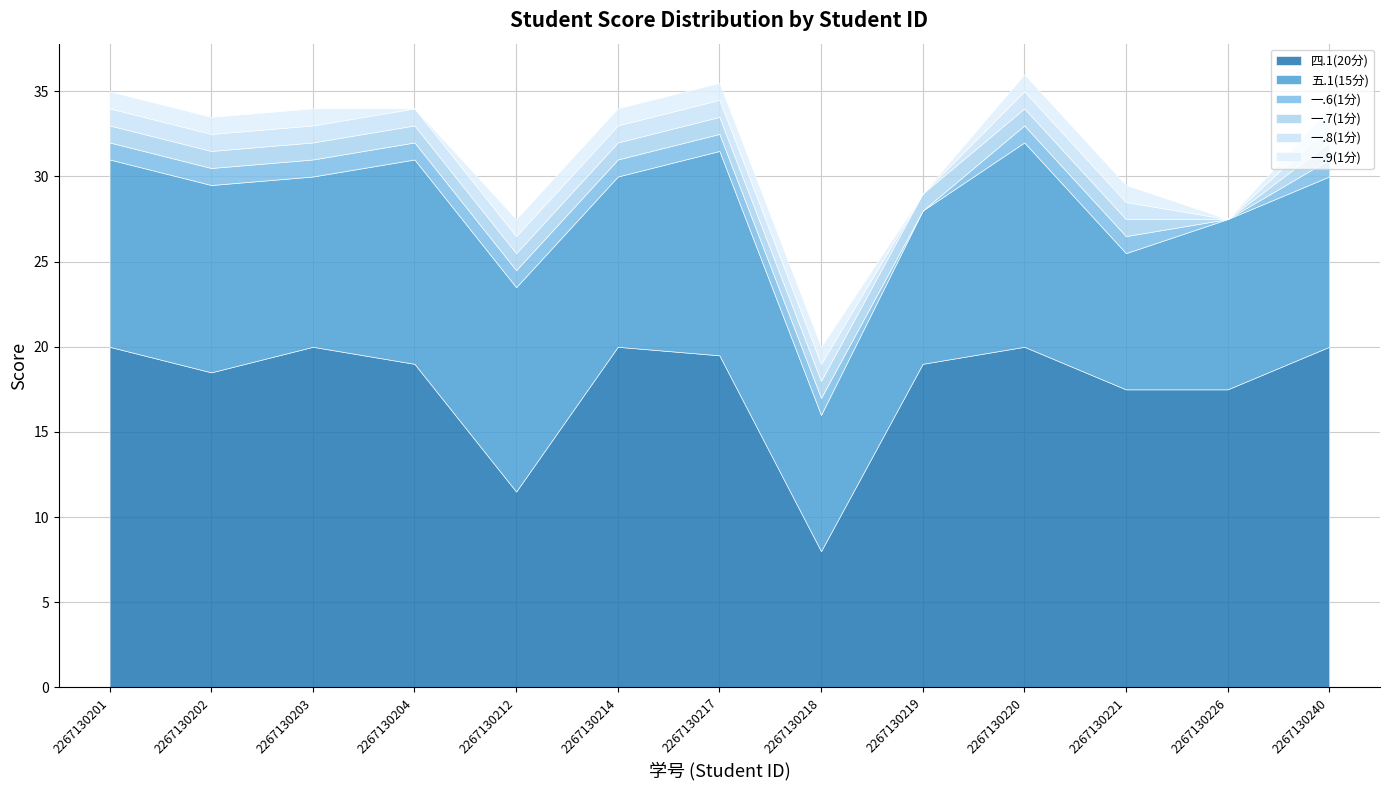

True or false: 一.7(1分) has a value of 0.5 at 2267130203.

False